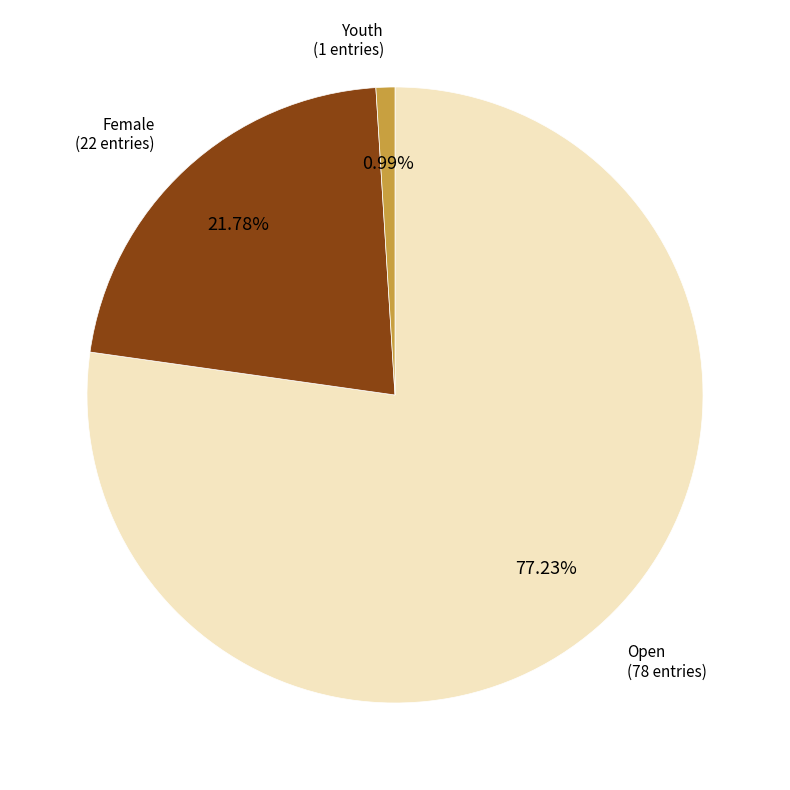

What portion of the pie excludes Youth?

99.0%